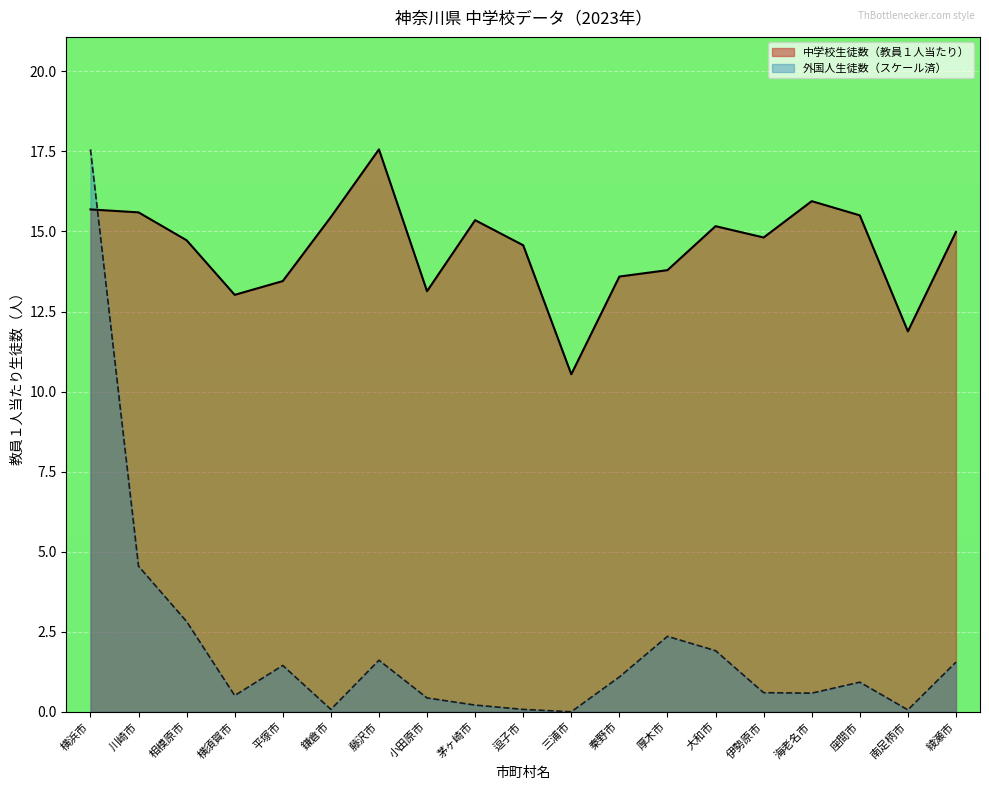

Where is the first local maximum for 中学校生徒数（教員１人当たり）?

藤沢市